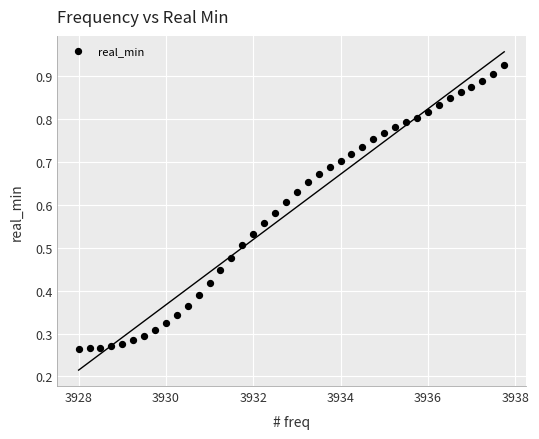

What is the range of X values (max minus min)?

9.8